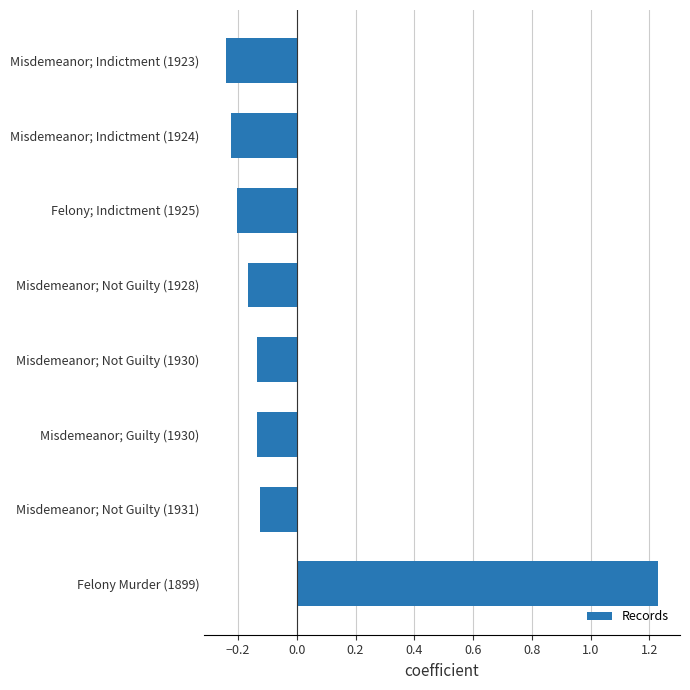

What is the label of the 7th bar from the bottom?

Misdemeanor; Indictment (1924)